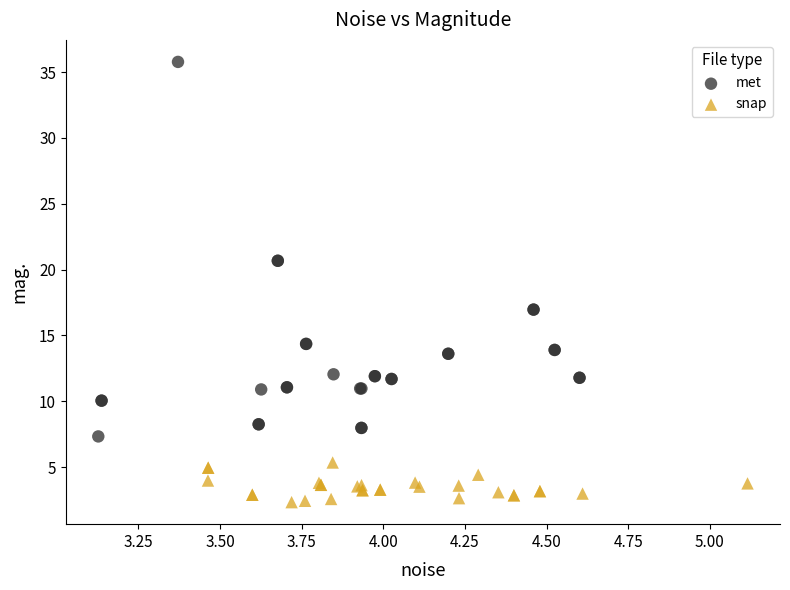

Which series contains the highest Y value?

met